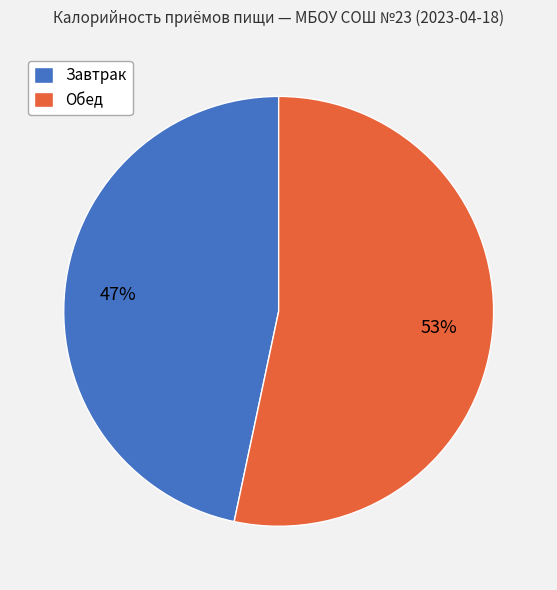

Which category has the smallest portion of the pie?

Завтрак